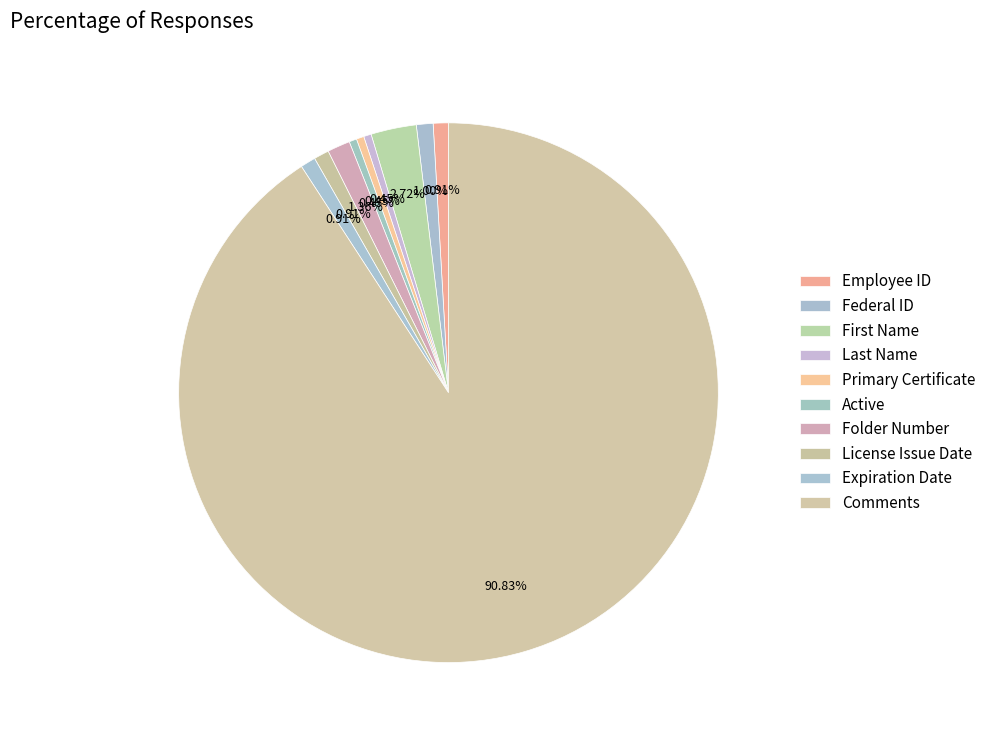

How many slices are in this pie chart?

10